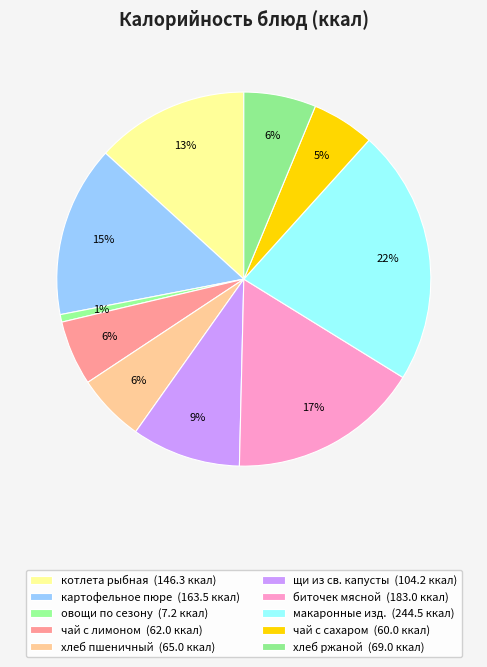

To the nearest percent, what is the average slice percentage?

10%